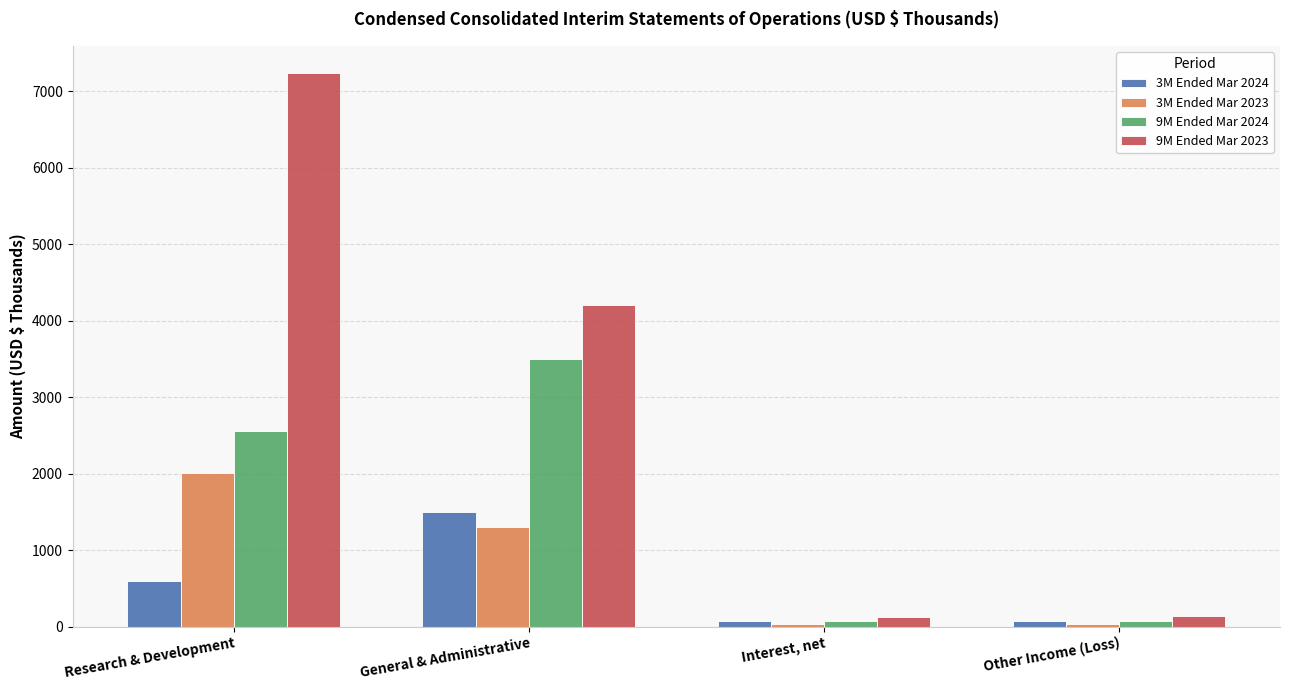

Are the bars grouped side by side (vs. stacked)?

Yes